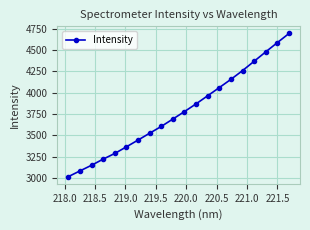

What is the average value?

3780.5